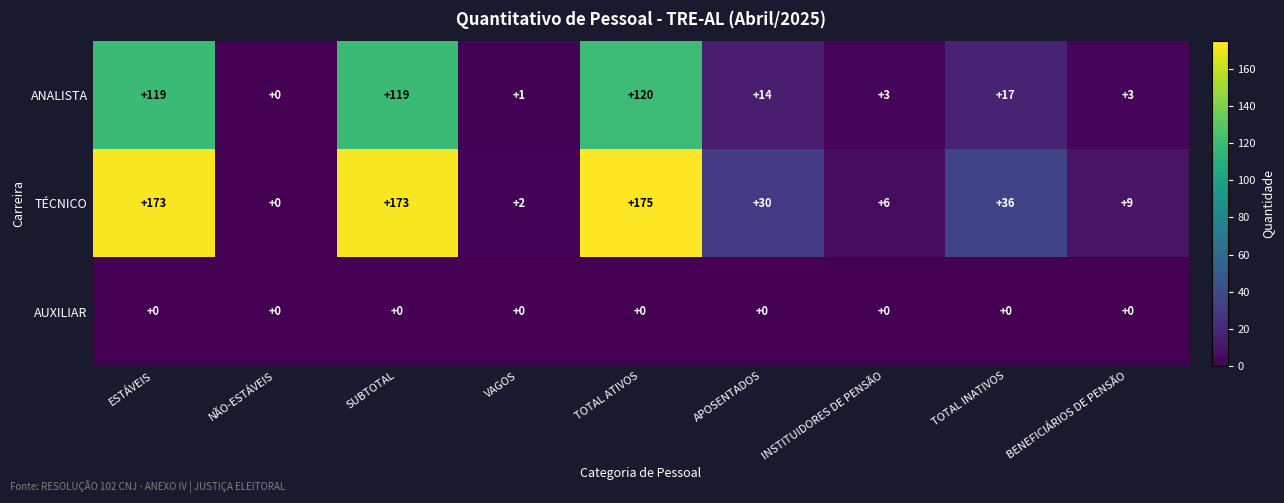

Reading left to right, extract all data points from this chart.

ANALISTA: 119	0	119	1	120	14	3	17	3
TÉCNICO: 173	0	173	2	175	30	6	36	9
AUXILIAR: 0	0	0	0	0	0	0	0	0